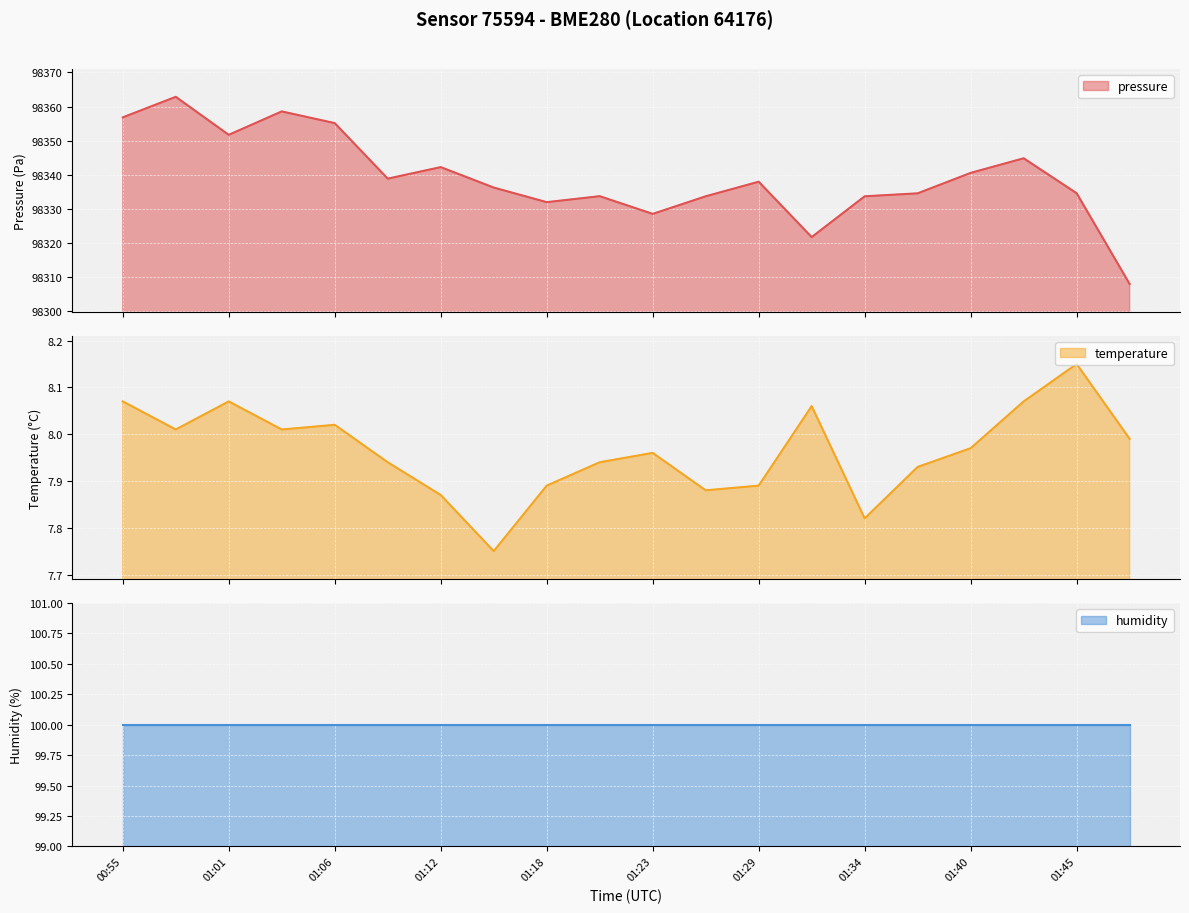

What is the highest value of the pressure series?

98362.8